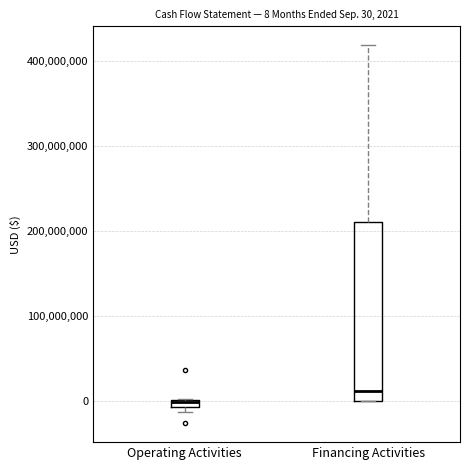

Comparing the boxes themselves (not the whiskers), which one is the tallest?

Financing Activities